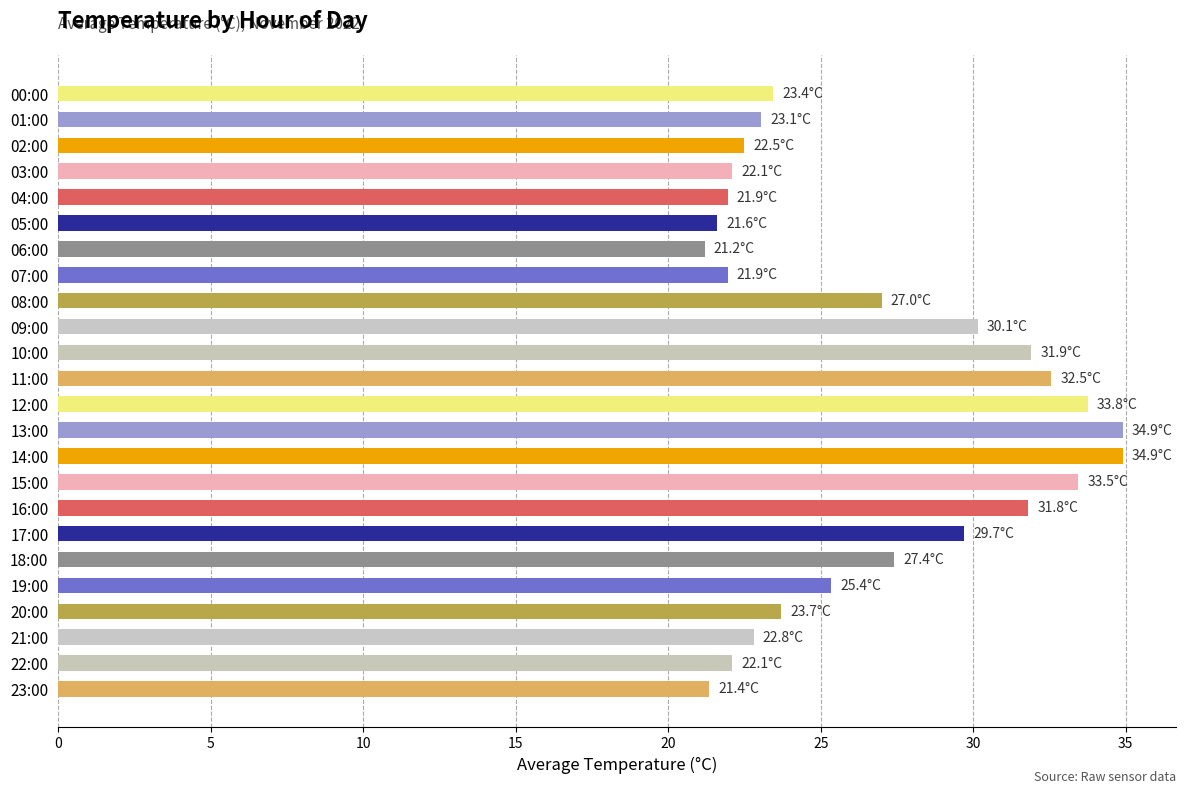

What is the maximum value shown in the chart?

34.9